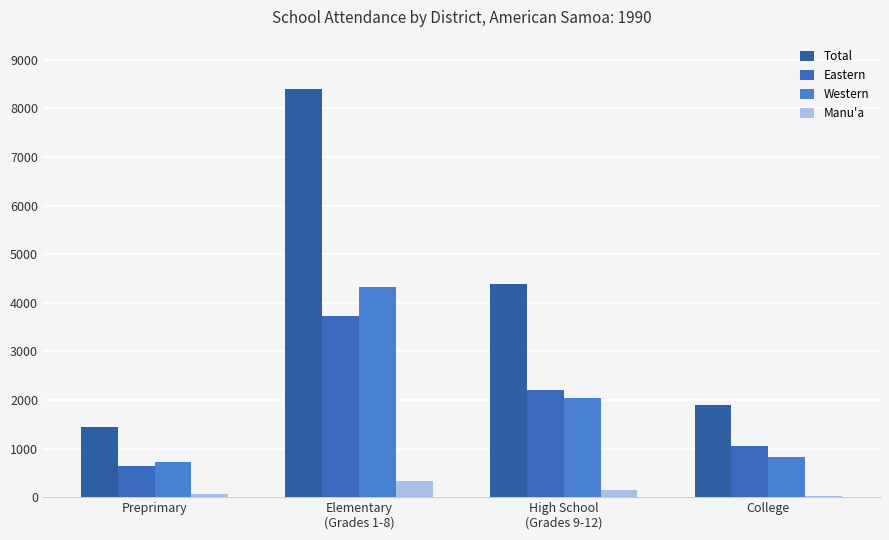

What position from the right is Elementary
(Grades 1-8)?

3